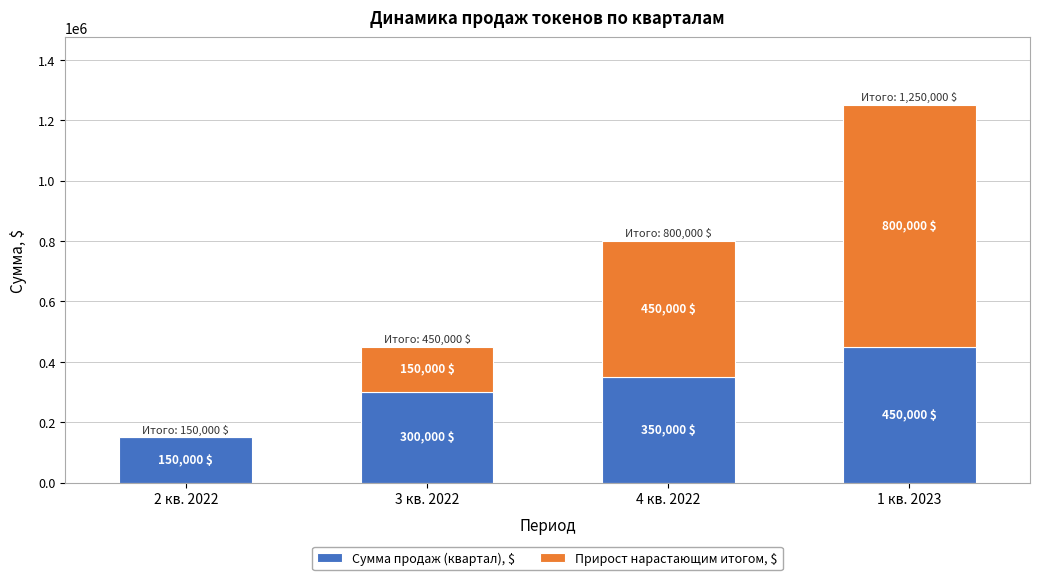

Reading right to left, transcribe the values for Сумма продаж (квартал), $.

1 кв. 2023=450000	4 кв. 2022=350000	3 кв. 2022=300000	2 кв. 2022=150000